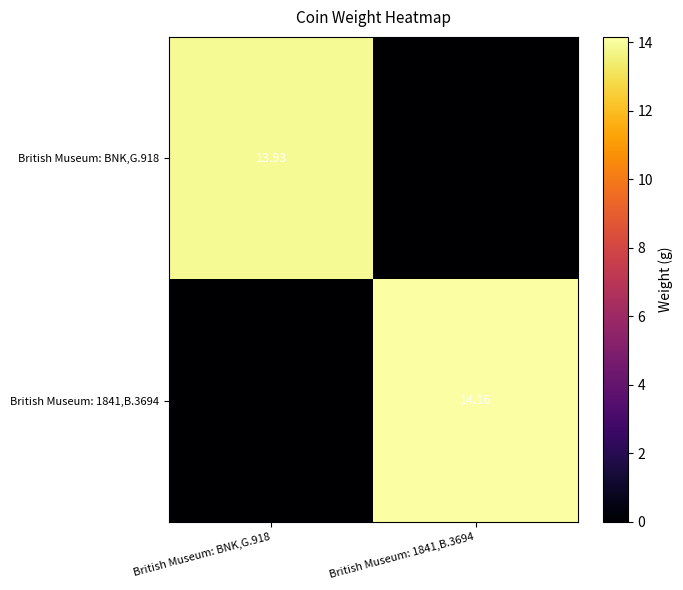

What is the average value of the British Museum: 1841,B.3694 series?

7.1